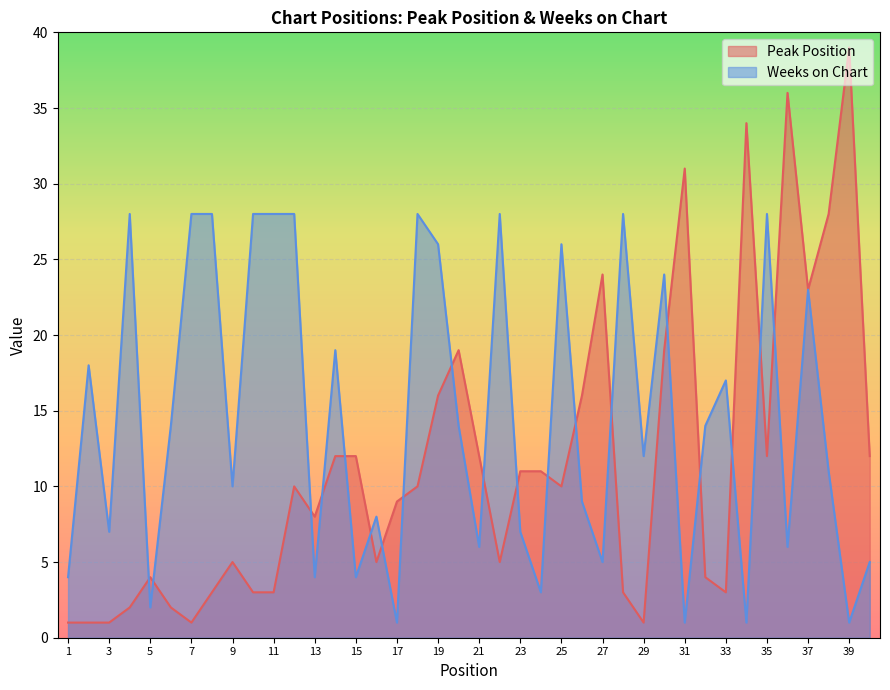

What is the total value across all series at 29?

13